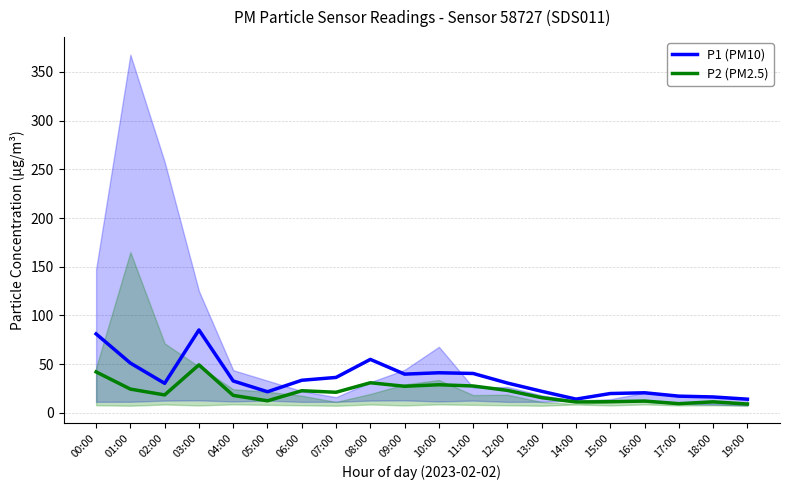

How many values in the P2 (PM2.5) series are below 21?

10